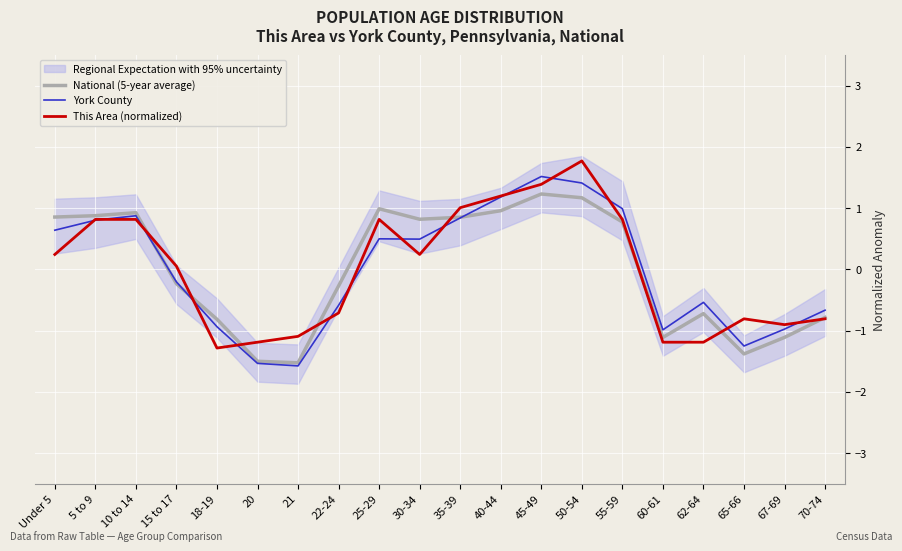

What are all the series names shown in the legend?

National (5-year average), York County, This Area (normalized)